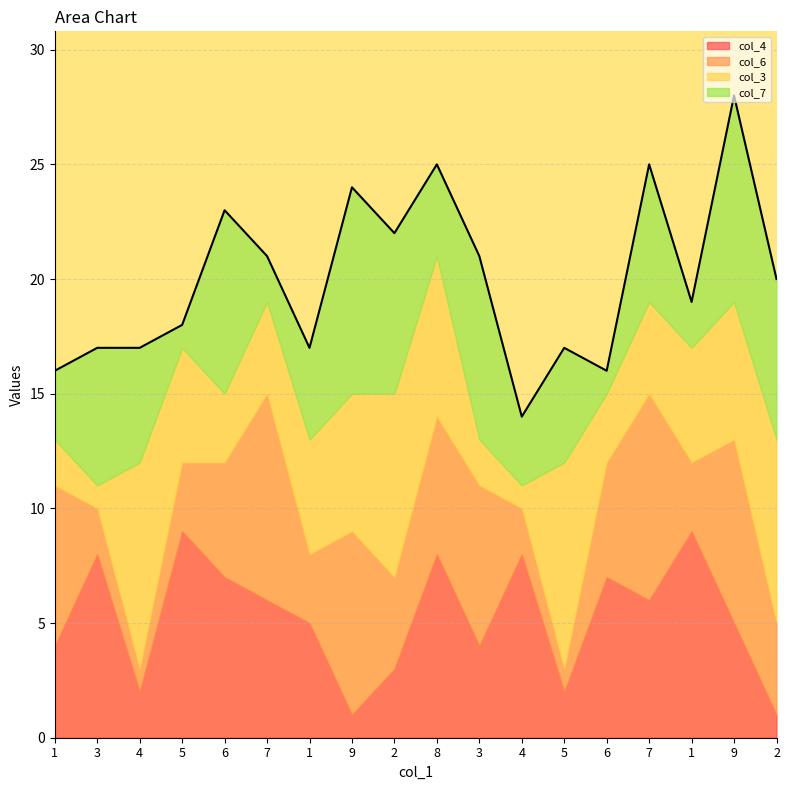

At which label does col_3 reach its minimum?

3